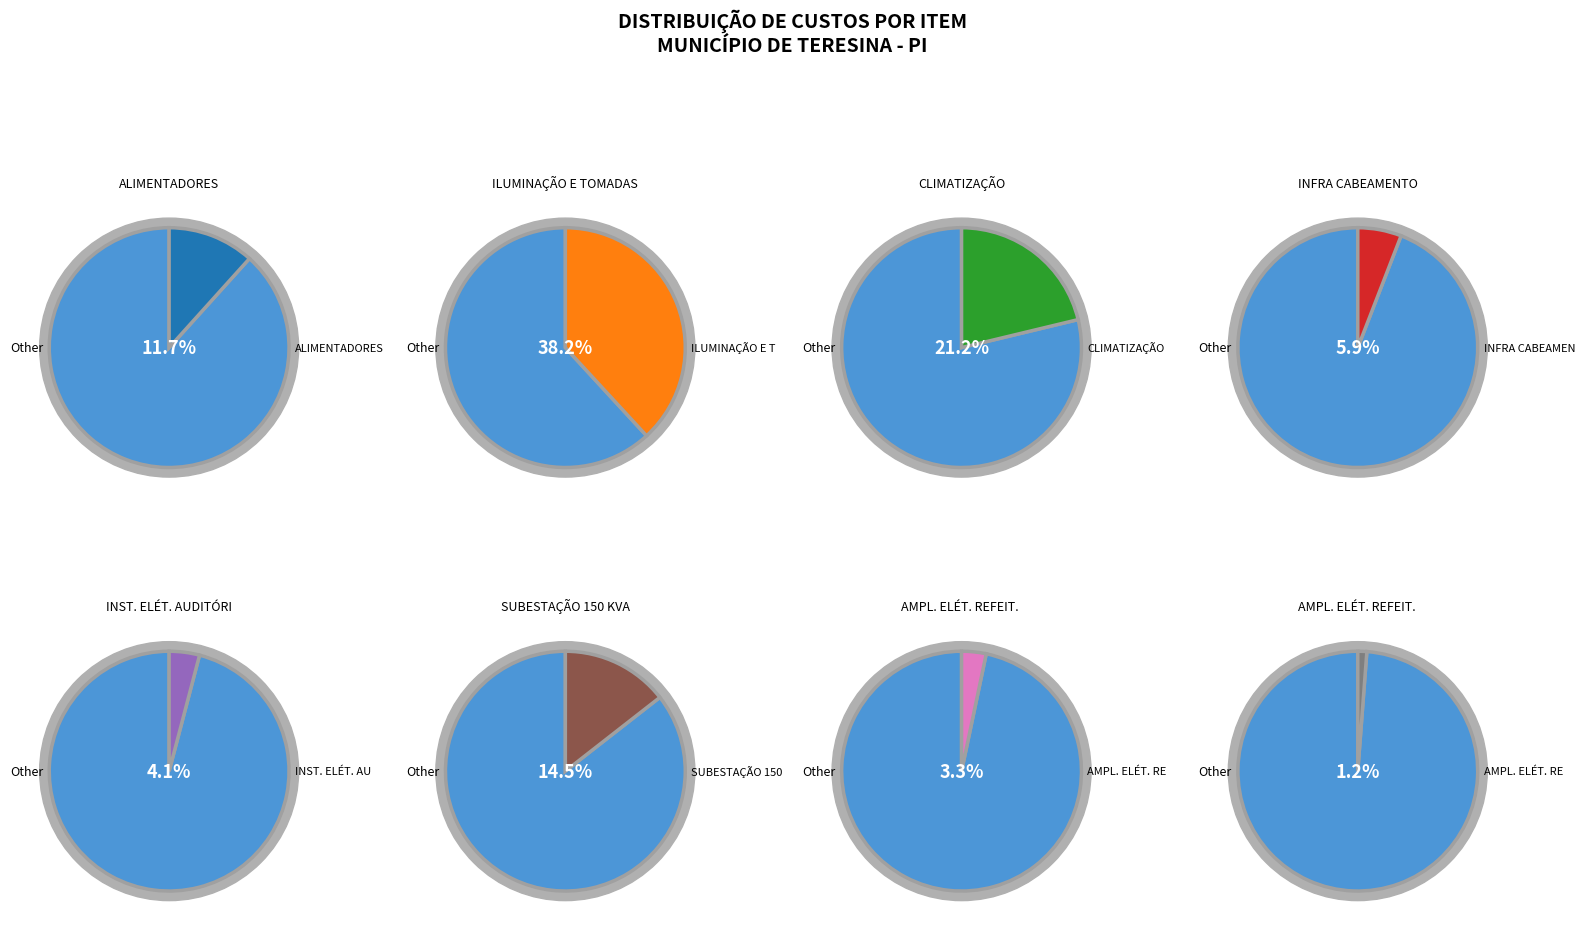

Which has a higher value, REFORMA - CLIMATIZAÇÃO (ESCOLA) or REFORMA - ILUMINAÇÃO E TOMADAS (ESCOLA)?

REFORMA - ILUMINAÇÃO E TOMADAS (ESCOLA)